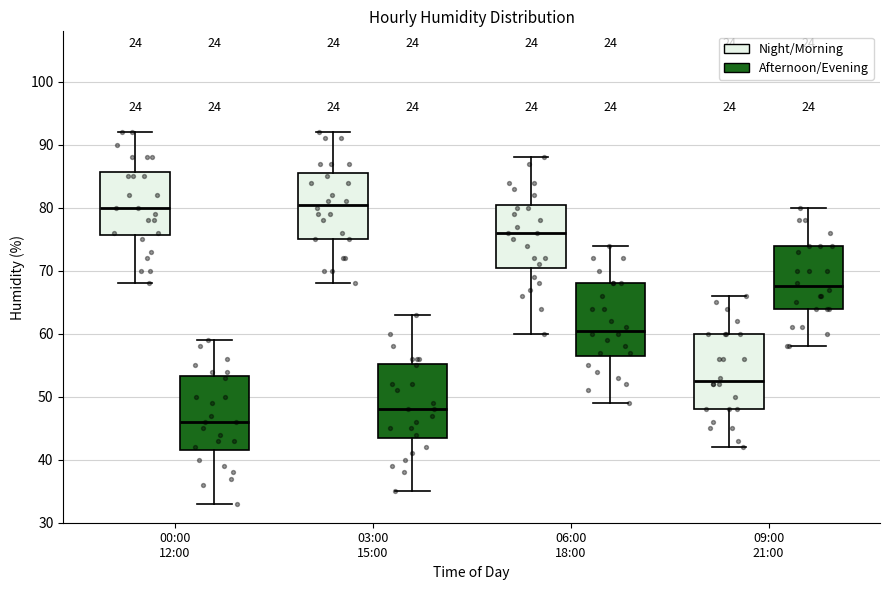

Reading left to right, transcribe this box plot: for each box, give where its median line is, the range the box spans, and where its two whiskers end, as read against the y-axis. The values are not printed on the chart, so give them approximately, as read against the axis.

00:00 12:00 (Night/Morning): median 80, box 76 to 86, whiskers 68 to 92
00:00 12:00 (Afternoon/Evening): median 46, box 42 to 53, whiskers 33 to 59
03:00 15:00 (Night/Morning): median 81, box 75 to 86, whiskers 68 to 92
03:00 15:00 (Afternoon/Evening): median 48, box 44 to 55, whiskers 35 to 63
06:00 18:00 (Night/Morning): median 76, box 71 to 81, whiskers 60 to 88
06:00 18:00 (Afternoon/Evening): median 61, box 57 to 68, whiskers 49 to 74
09:00 21:00 (Night/Morning): median 53, box 48 to 60, whiskers 42 to 66
09:00 21:00 (Afternoon/Evening): median 68, box 64 to 74, whiskers 58 to 80